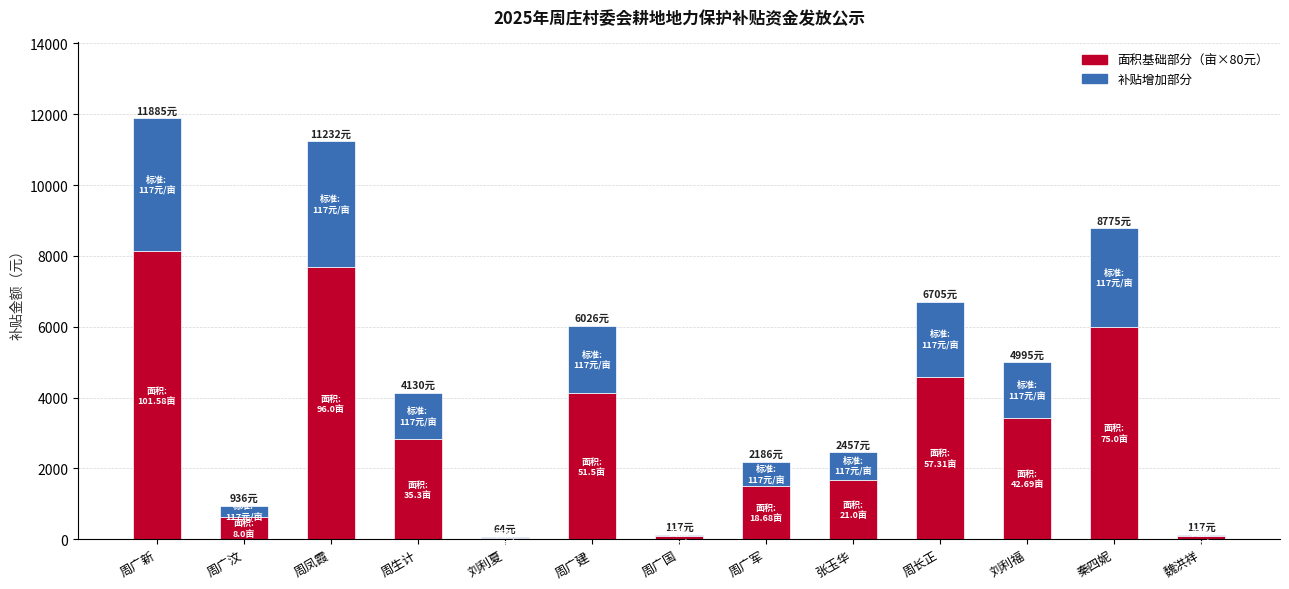

At which category is the sum across all series the highest?

周广新